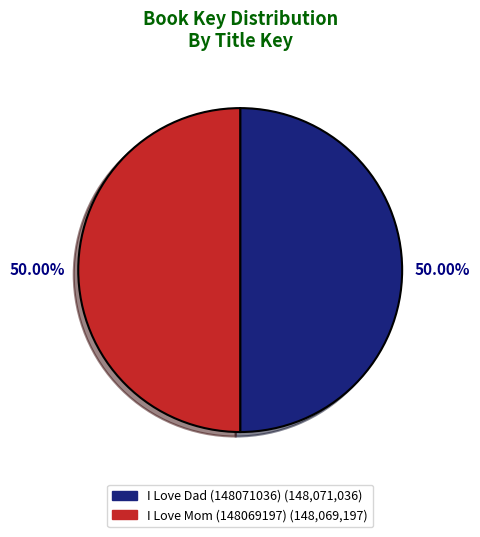

What is the total percentage of I Love Mom (148069197) and I Love Dad (148071036)?

100.0%